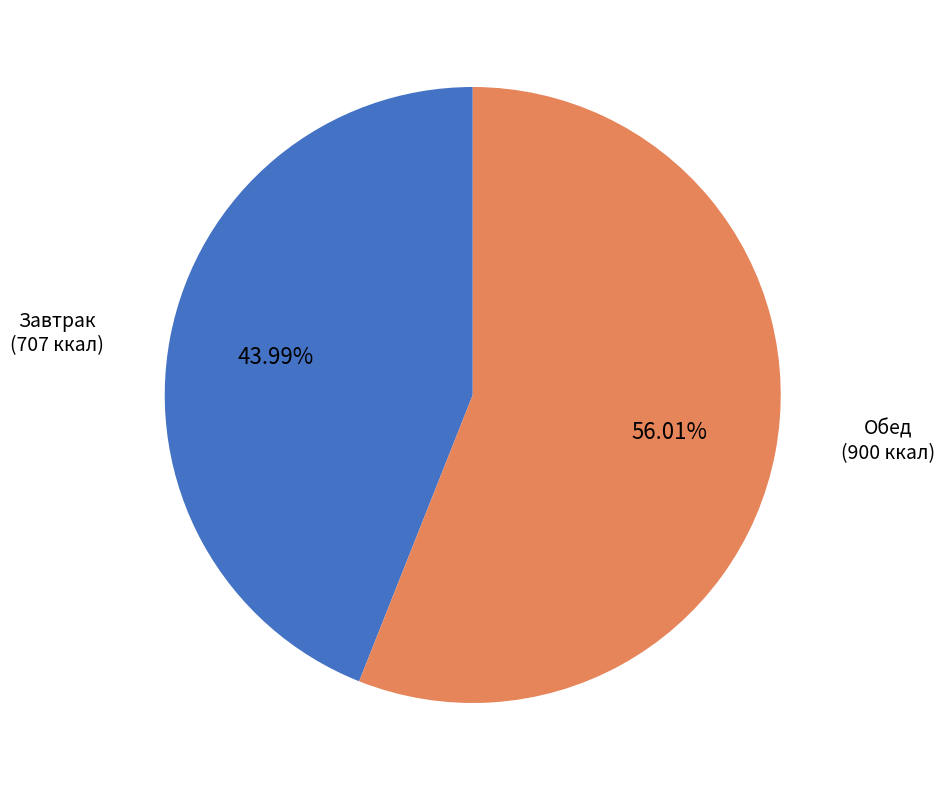

Is there a majority slice in this chart?

Yes